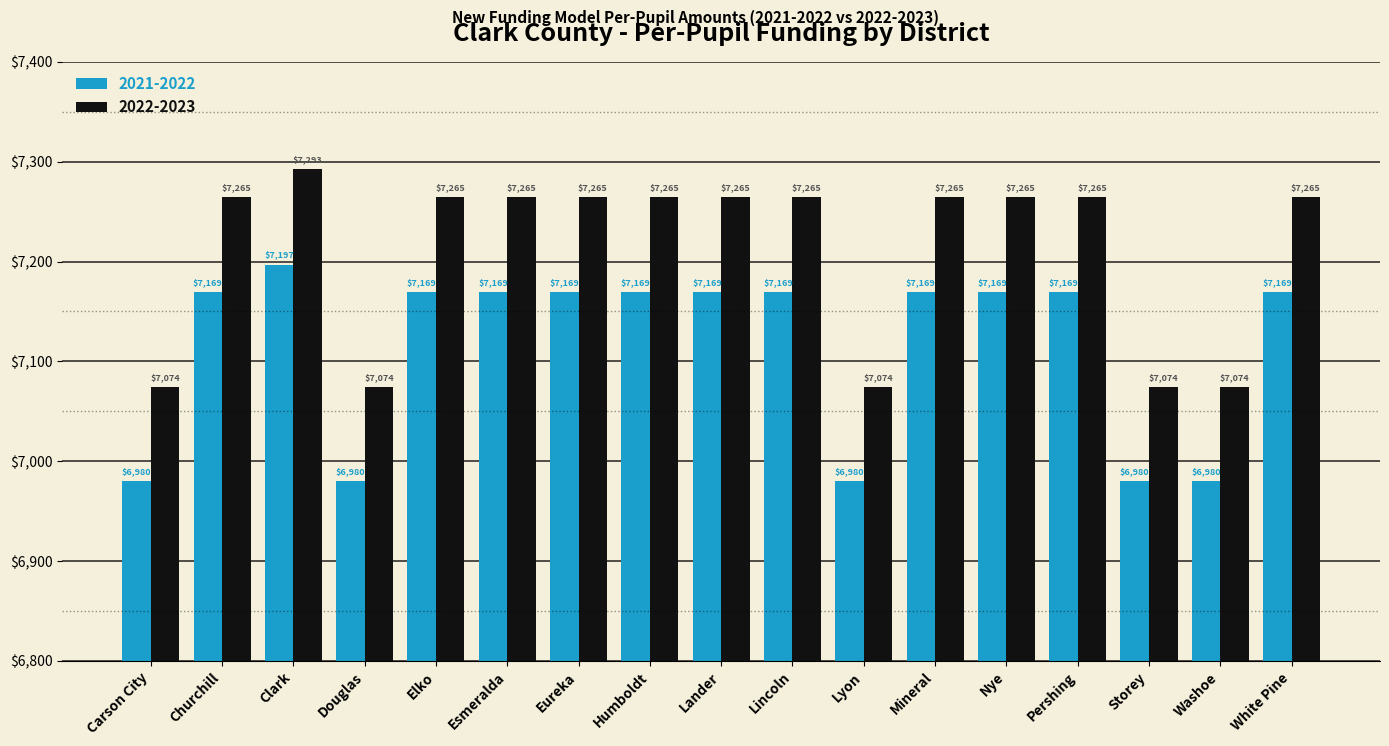

How many 2021-2022 values are between 6980 and 7169?

16